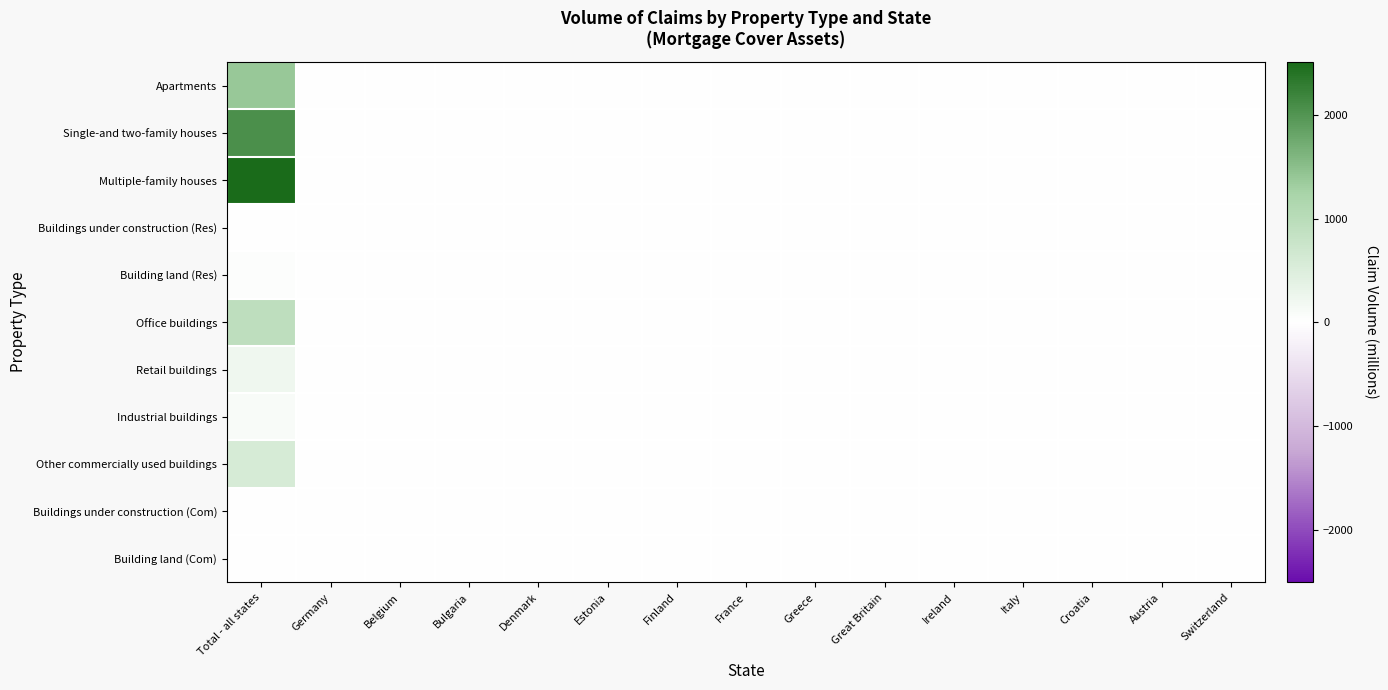

List the series in order of their peak value, highest first.

Multiple-family houses, Single-and two-family houses, Apartments, Office buildings, Other commercially used buildings, Retail buildings, Industrial buildings, Building land (Res), Building land (Com), Buildings under construction (Res), Buildings under construction (Com)